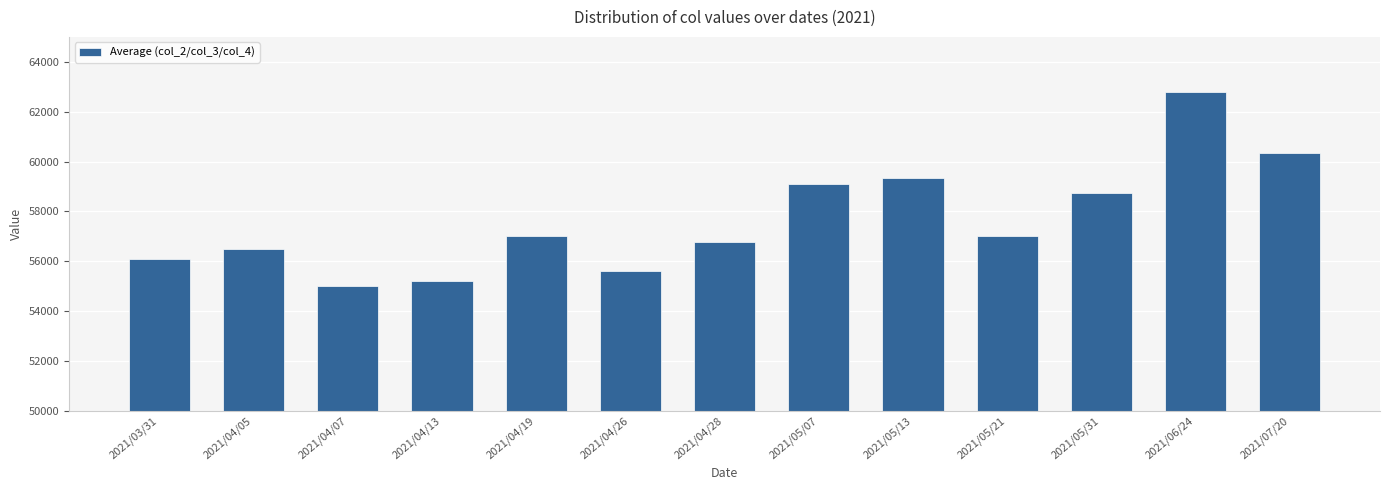

Is it true that the value at 2021/04/28 is 94863.1?

False